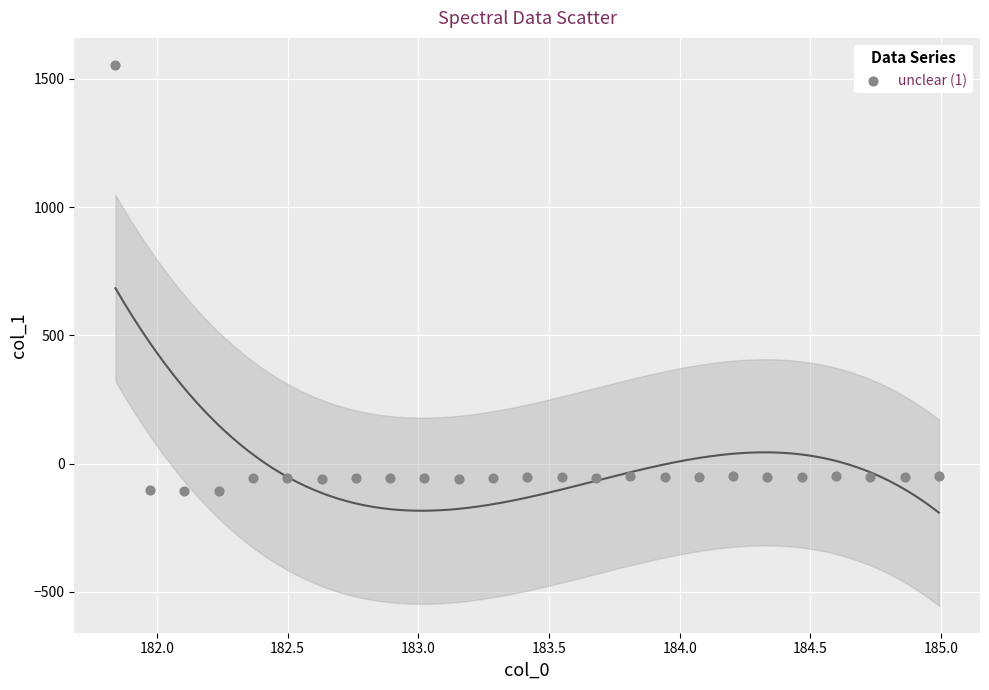

What is the range of X values (max minus min)?

3.1